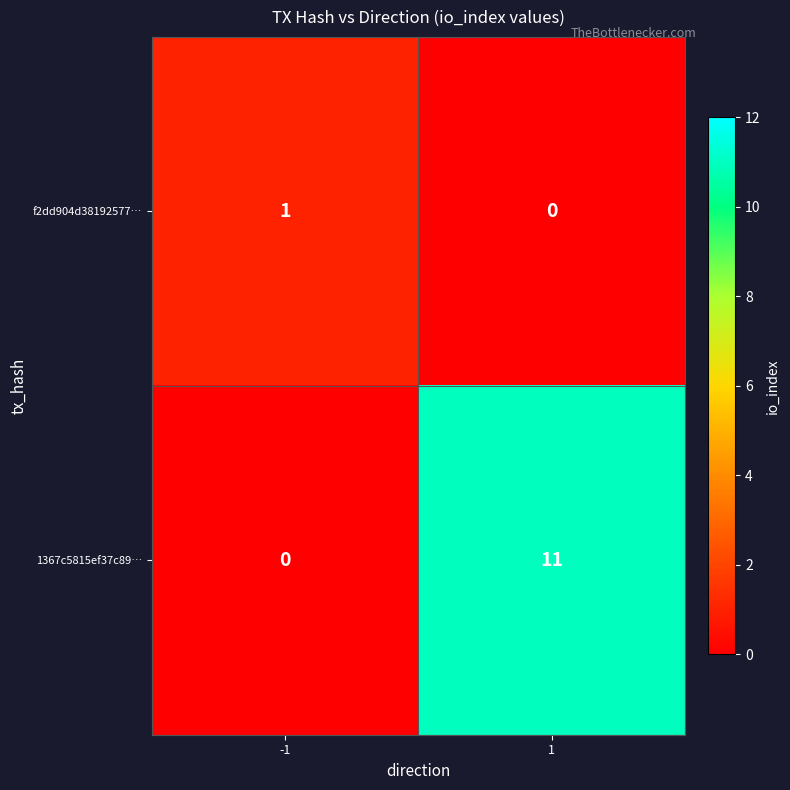

Rank the series by their maximum value, from lowest to highest.

f2dd904d38192577…, 1367c5815ef37c89…